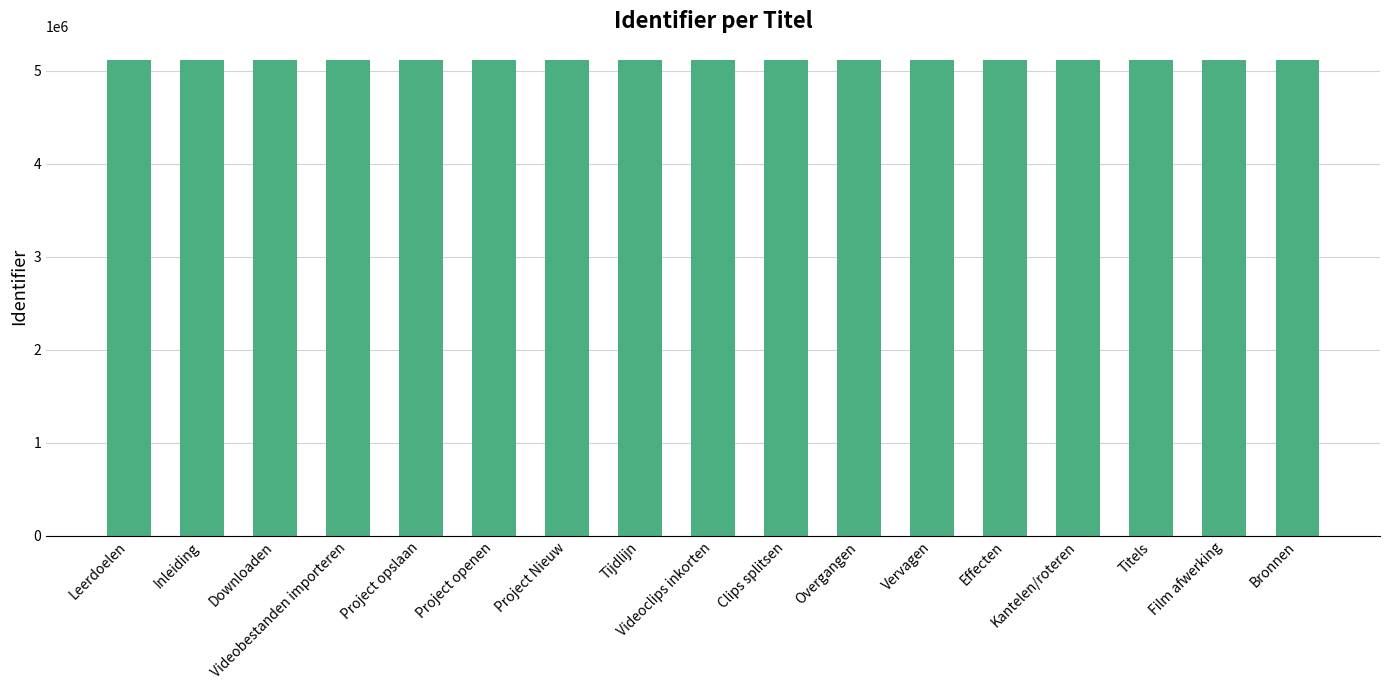

What is the approximate value at Project Nieuw?

5110999